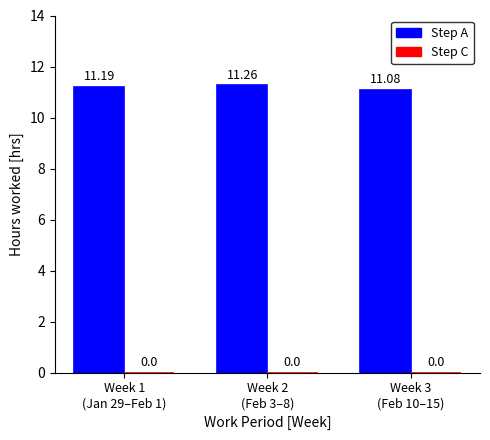

What is the average value?

11.2